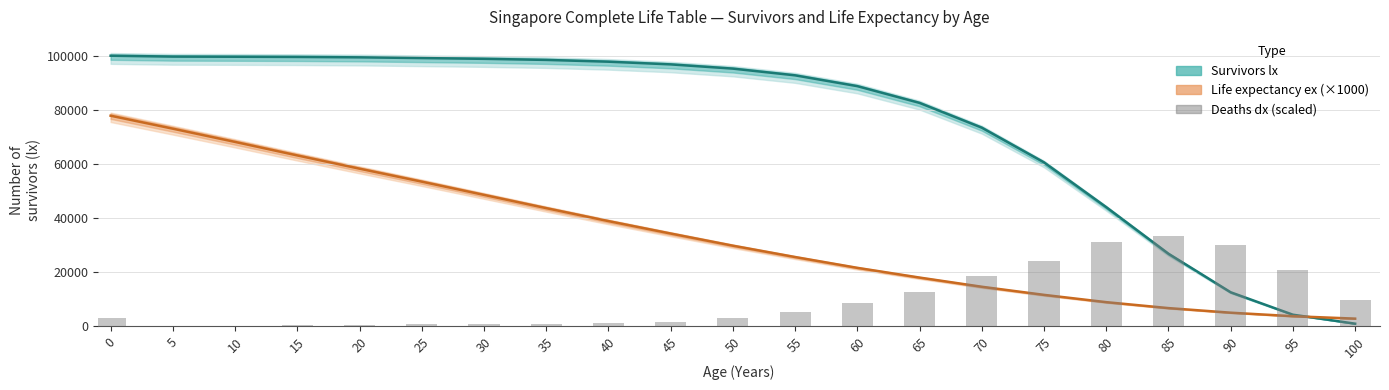

Is the value of Life expectancy ex (×1000) at 90 greater than the value of Deaths dx (scaled) at 100?

No